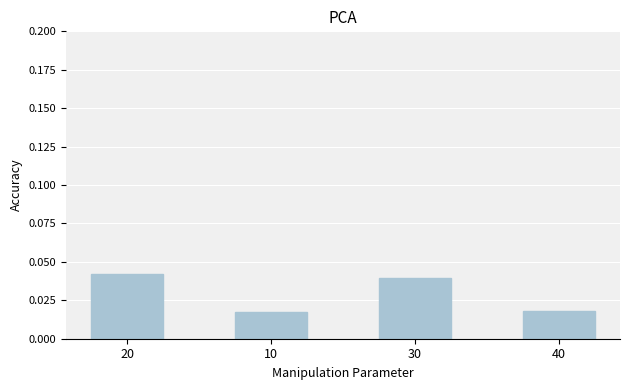

What is the sum of the values at 30 and 20?

0.1